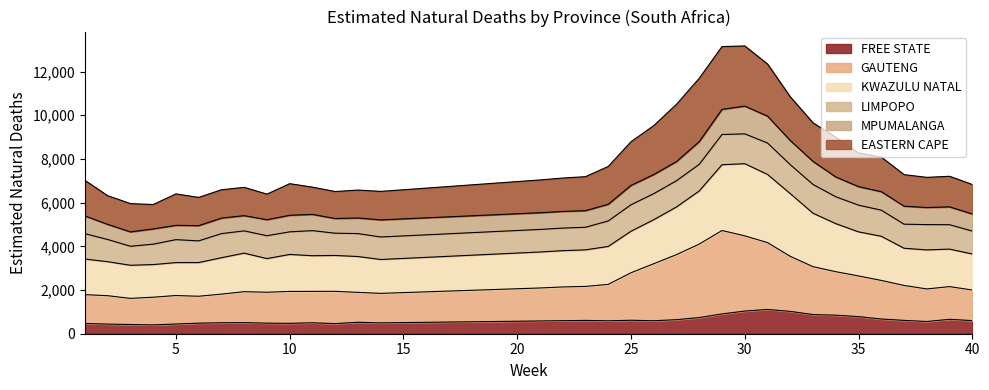

What is the value of the FREE STATE point at the 29th from the left?

906.3